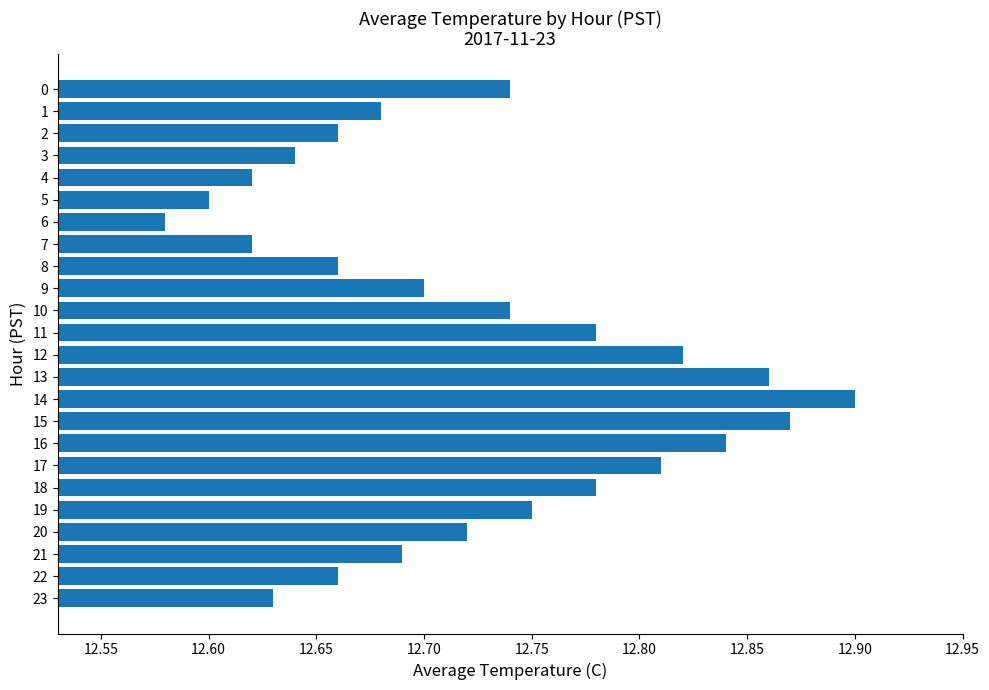

Which has a higher value, 12 or 10?

12